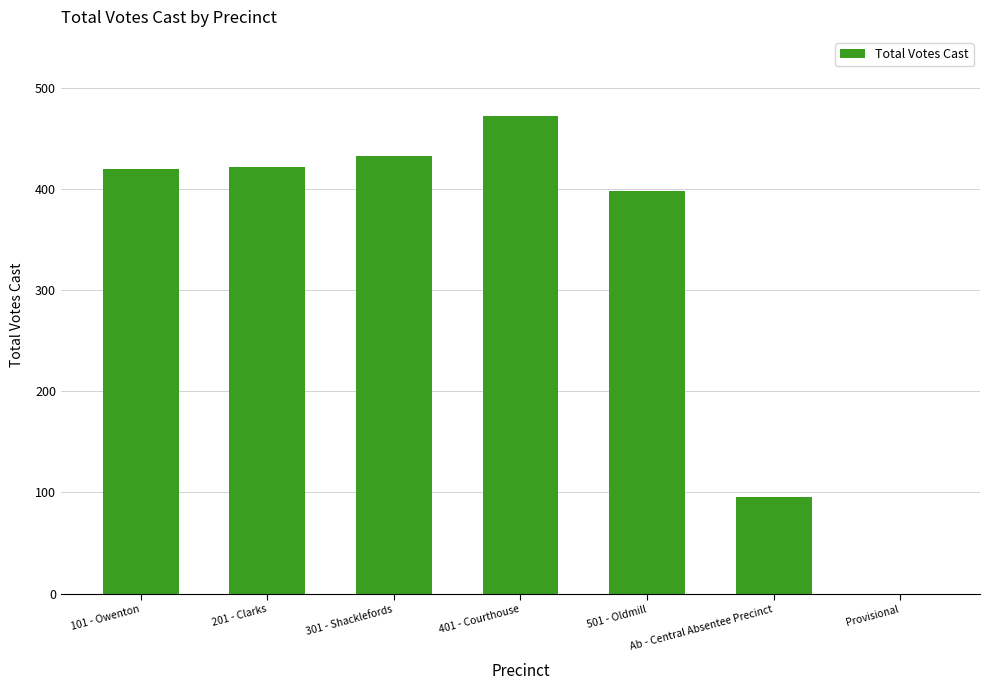

What is the sum of all values?

2239